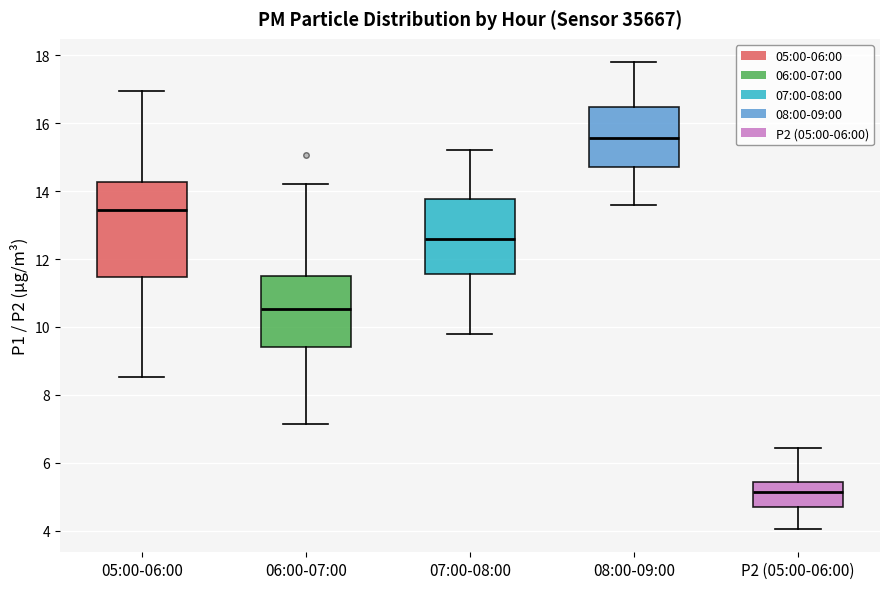

Which box is the tallest, from its lower edge to its upper edge?

05:00-06:00